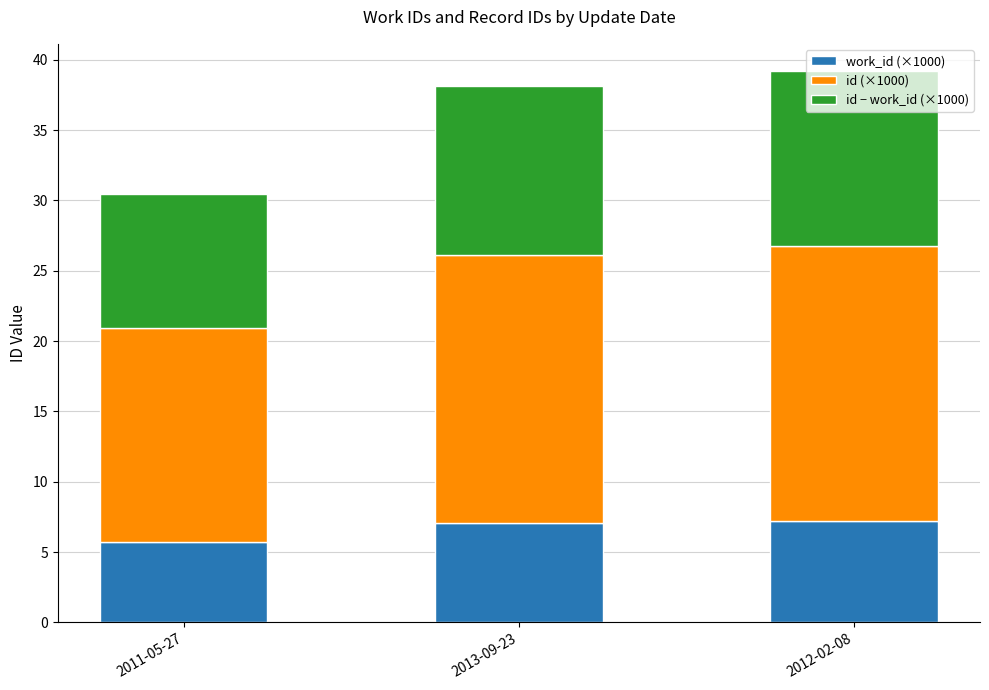

Does the chart contain stacked bars?

Yes